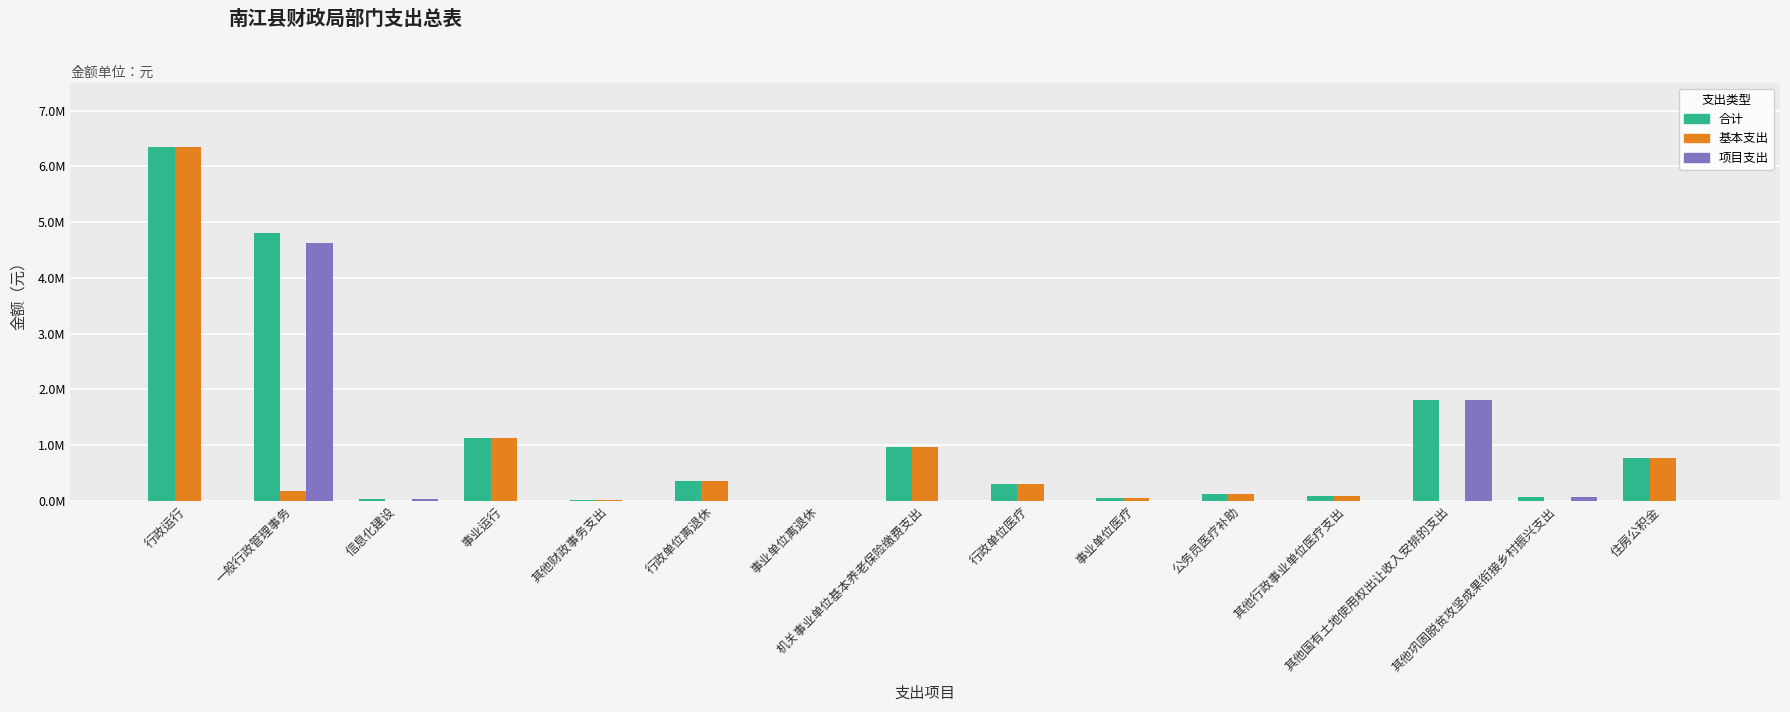

What are all the series names shown in the legend?

合计, 基本支出, 项目支出